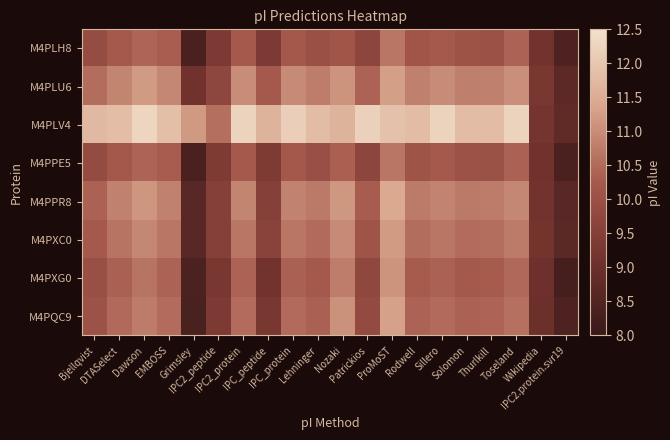

Which has a higher value, Toseland or ProMoST?

ProMoST